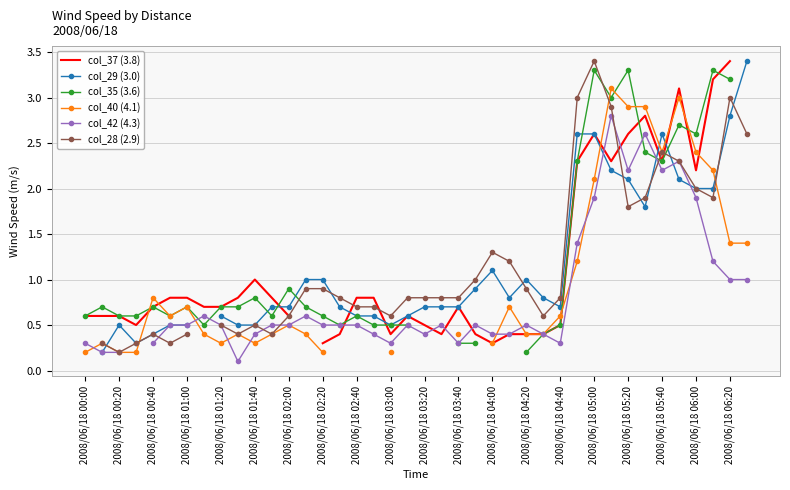

How many intersections are there between col_28 (2.9) and col_37 (3.8)?

5